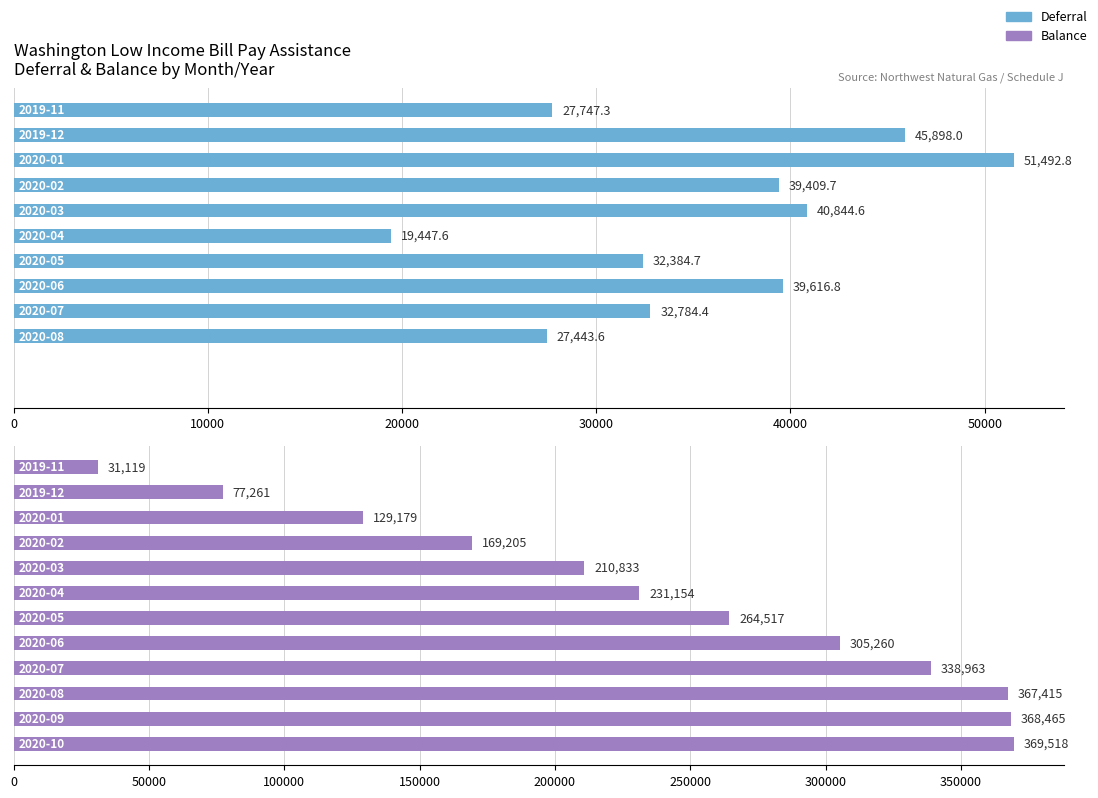

Are the bars horizontal?

Yes